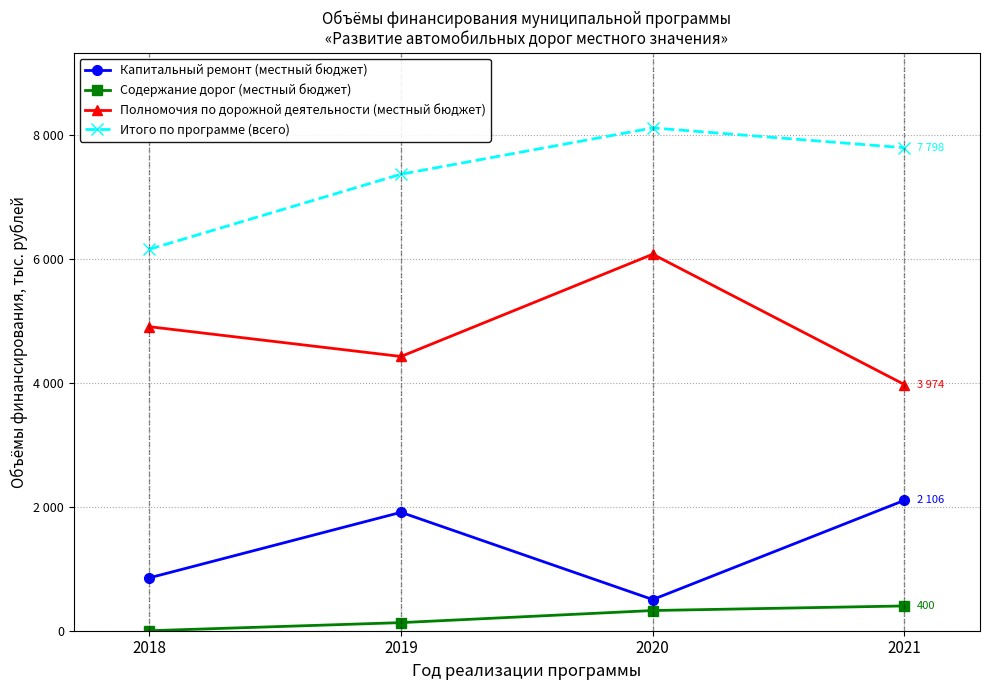

True or false: Капитальный ремонт (местный бюджет) and Полномочия по дорожной деятельности (местный бюджет) intersect in this chart.

False